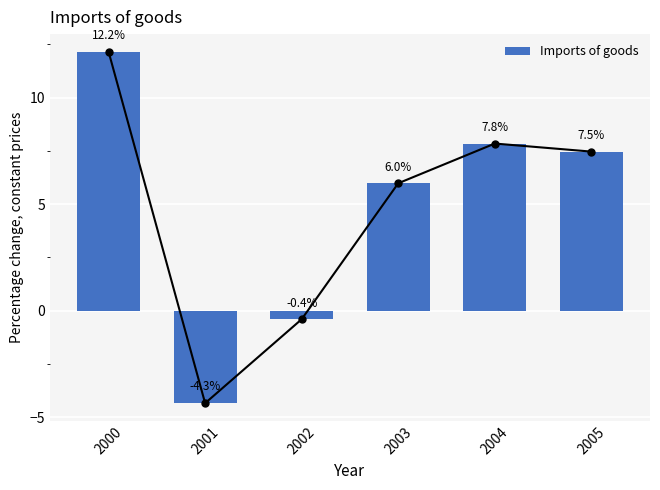

How many values are above zero?

4